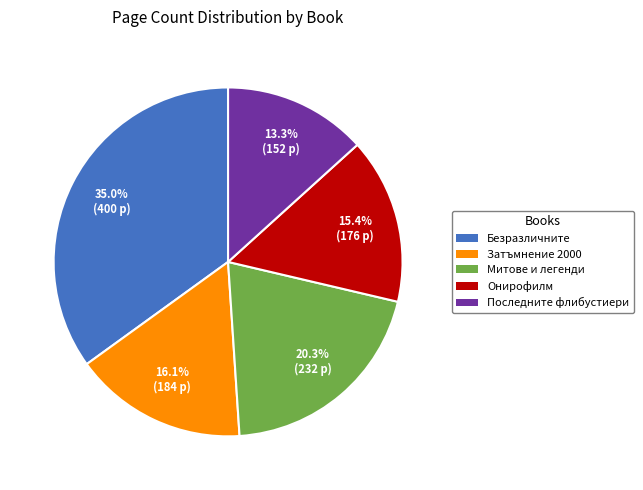

Is there any slice that represents more than half of the pie?

No